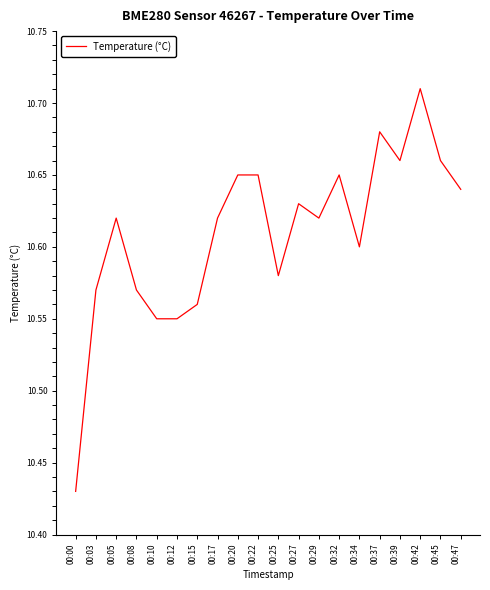

Approximately how many times larger is the value at 00:27 compared to 00:42?

1.0